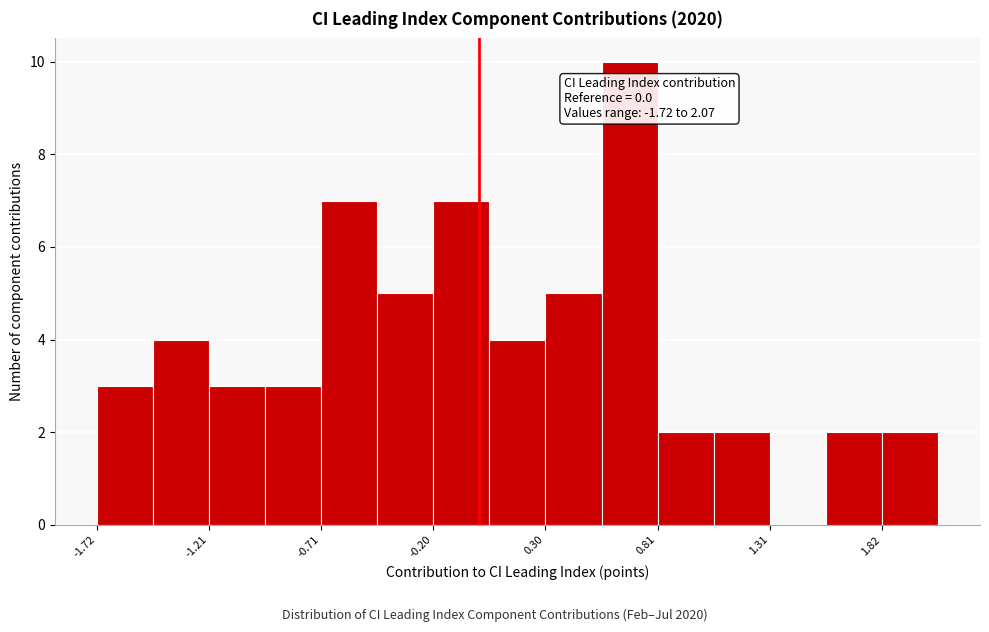

Around what value on the x-axis is the tallest bar? Give the approximate position of its centre, as read against the axis.

0.7